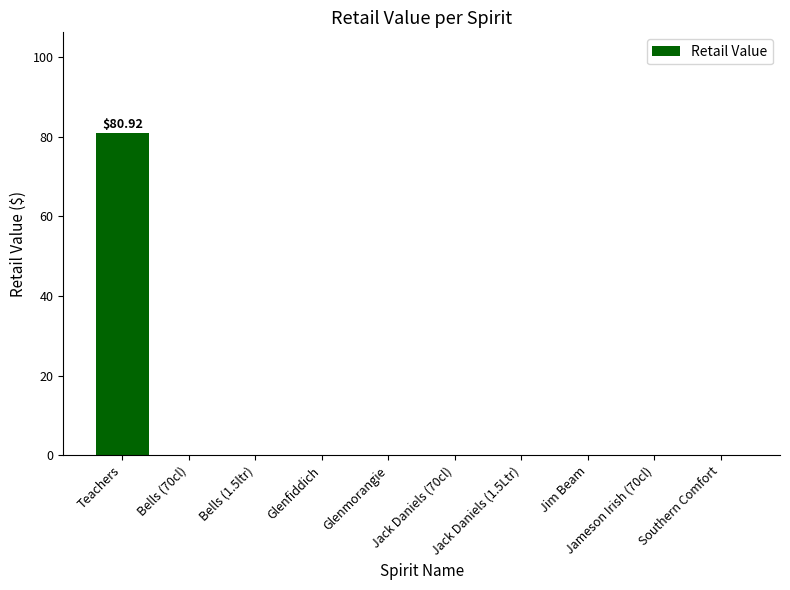

What is the sum of all values?

80.9